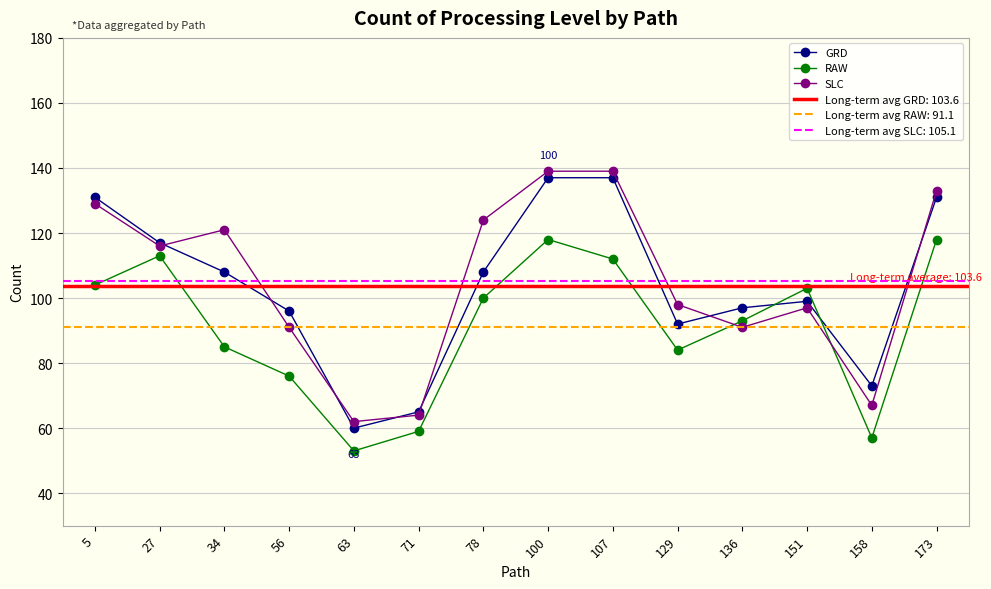

The GRD series shows 155 at 136. True or false?

False